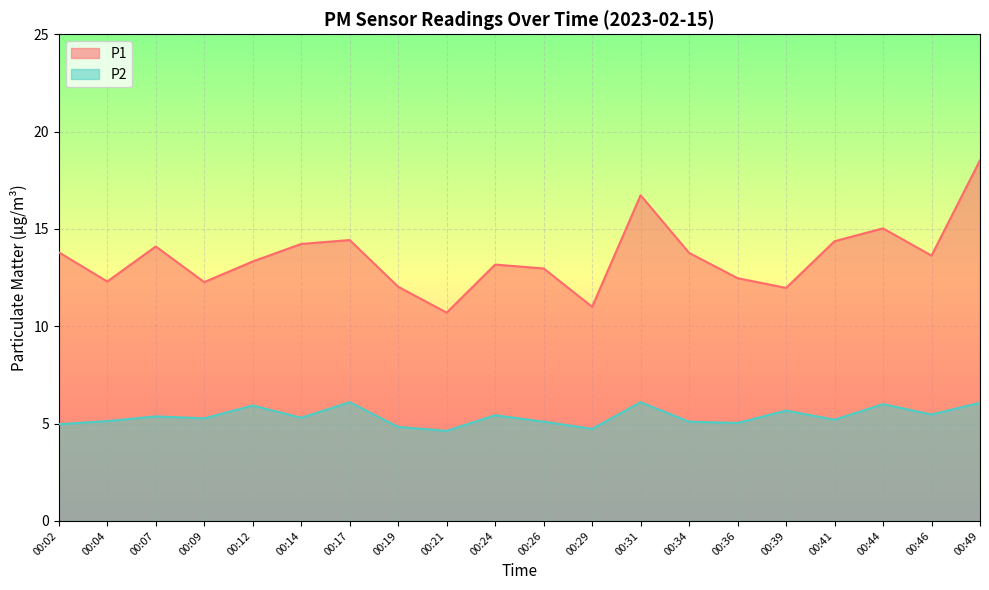

What is the difference between the second highest and minimum values in the P1 series?

6.0